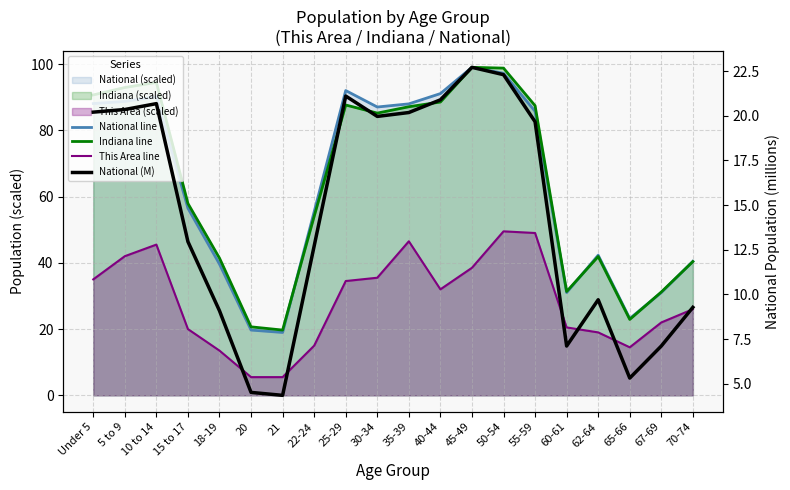

How many lines are shown in the chart?

4